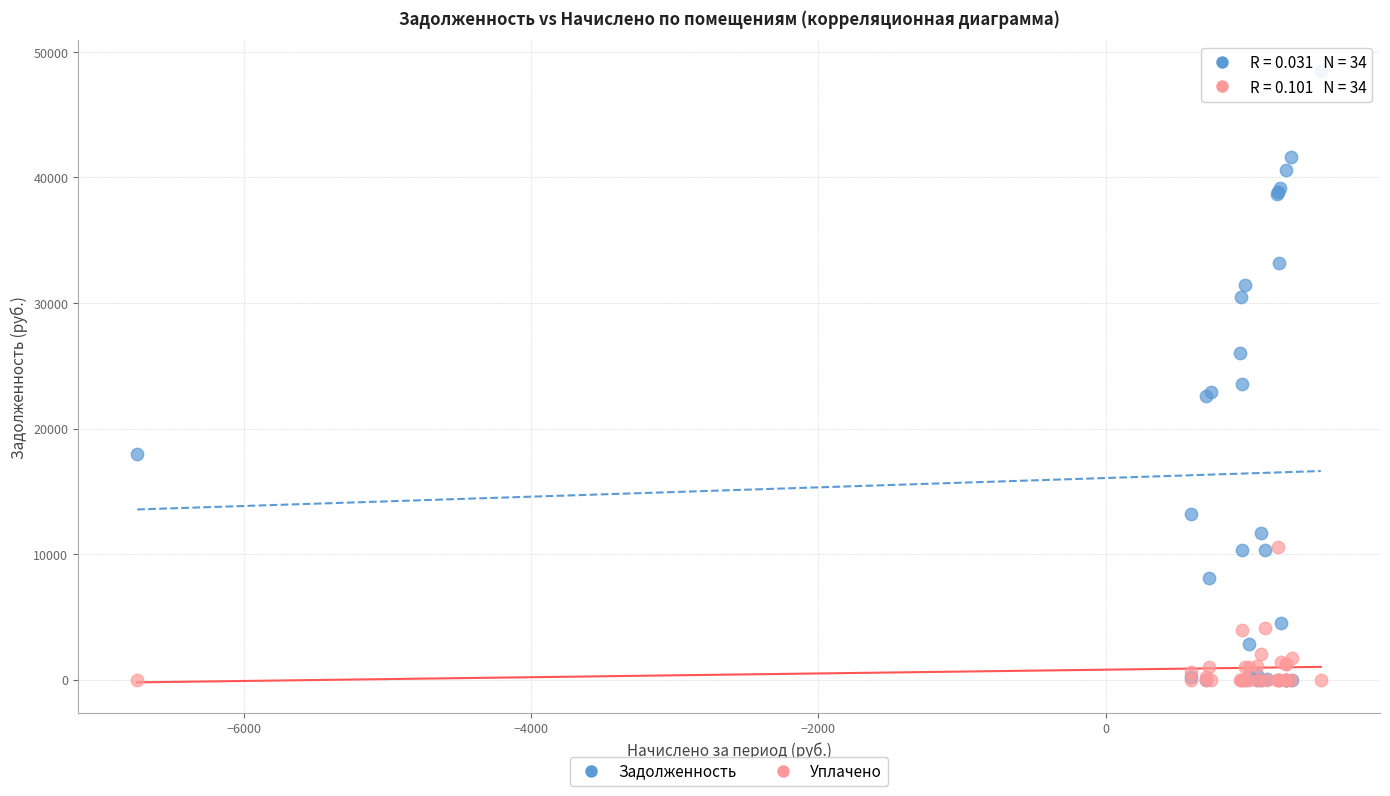

Across all series, what Y value is closest to 24243?

23550.7